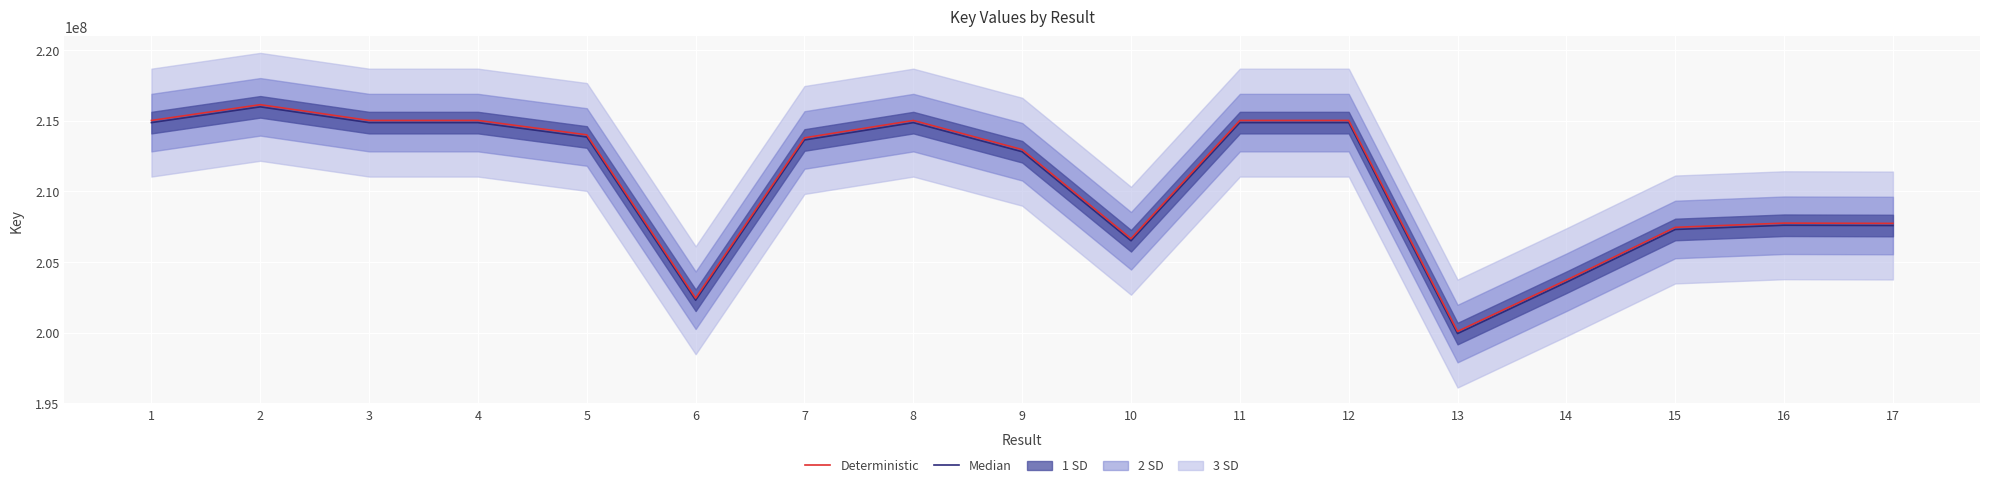

True or false: Deterministic has a value of 82669425.7 at 10.

False